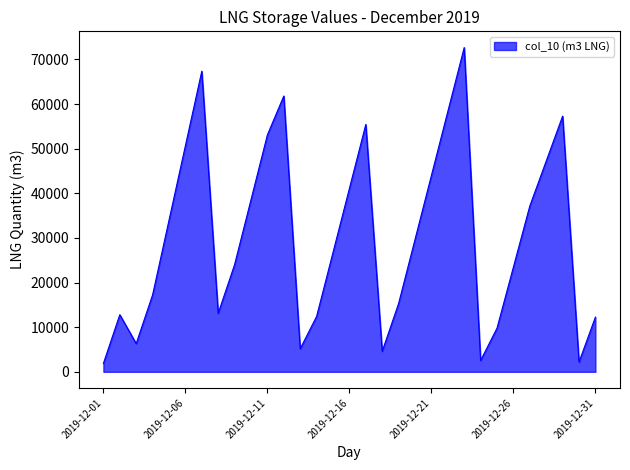

True or false: the data shows 29650.7 at 19.

True